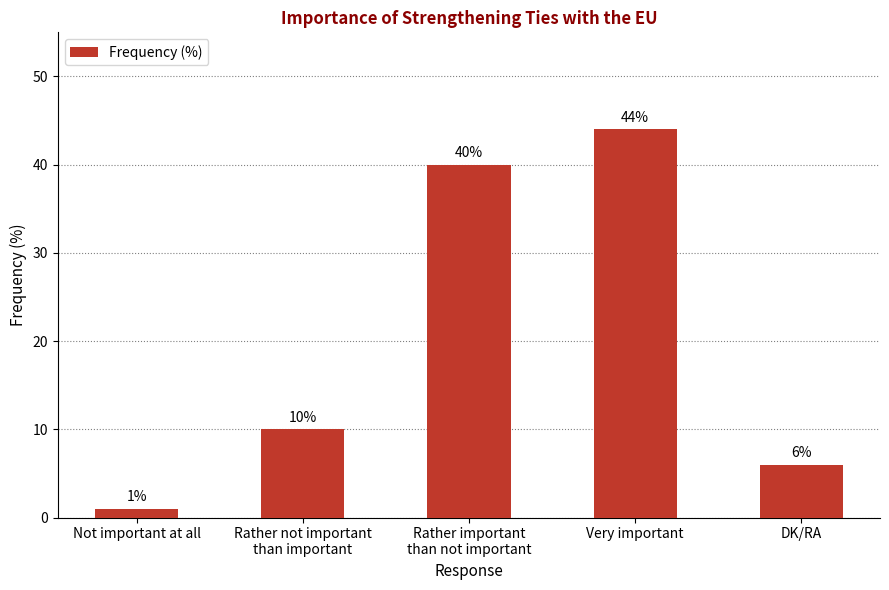

Is it true that the value at Rather not important
than important is 10?

True